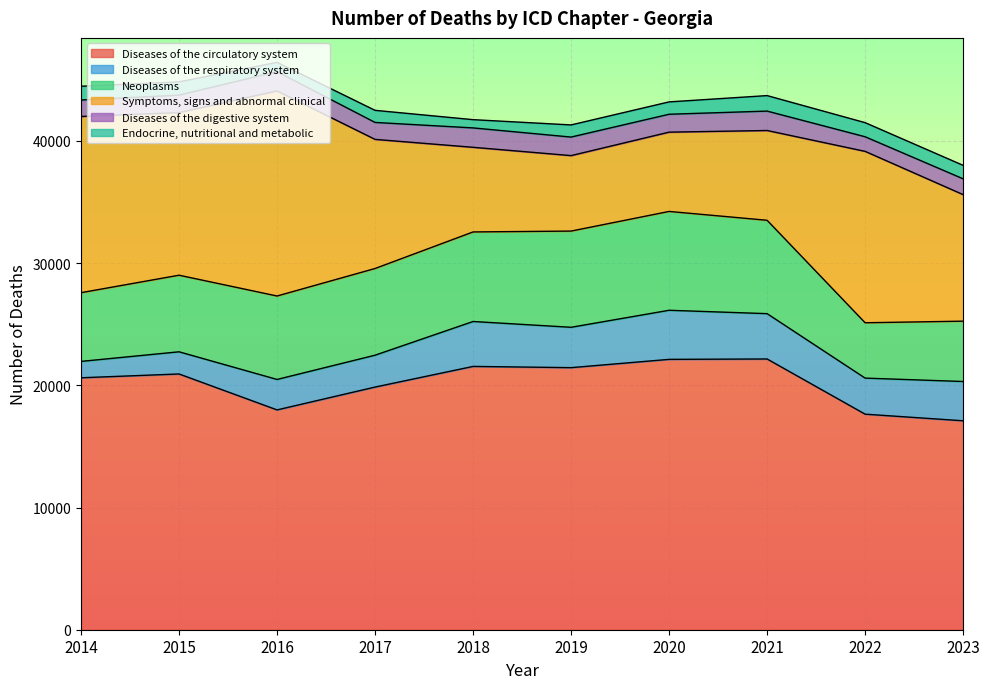

What is the lowest value of the Diseases of the digestive system series?

1195